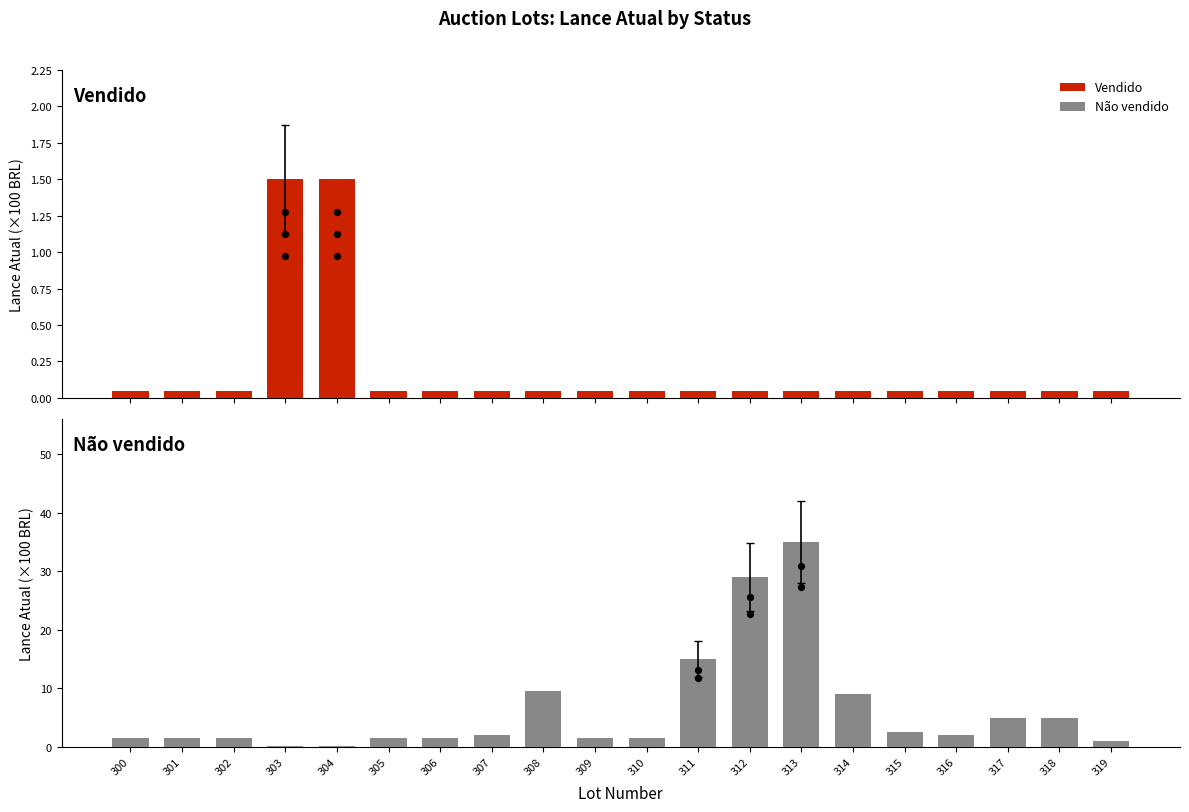

At which category is the sum across all series the highest?

313